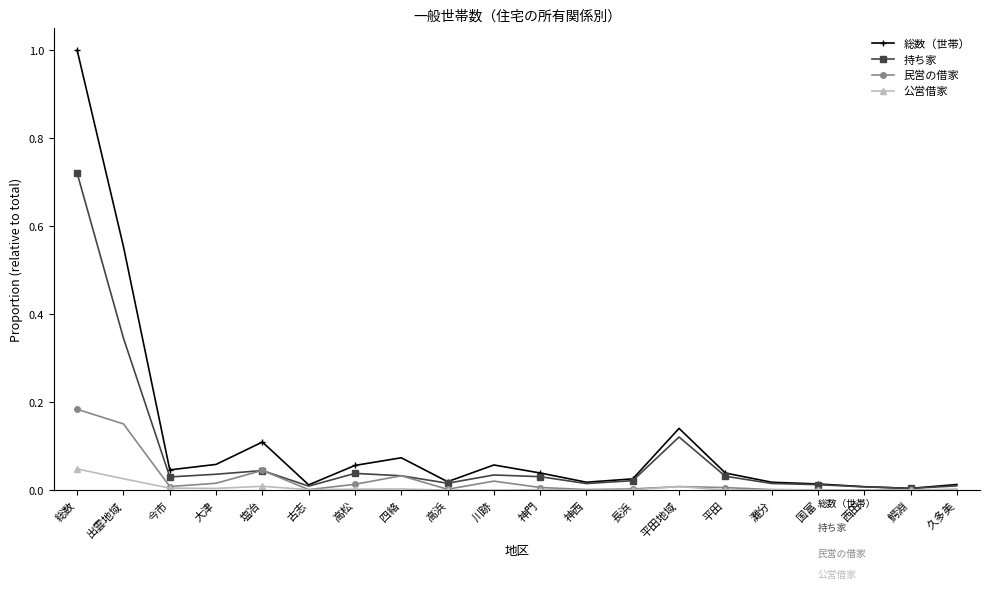

True or false: 公営借家 has a value of 0.0 at 四絡.

True